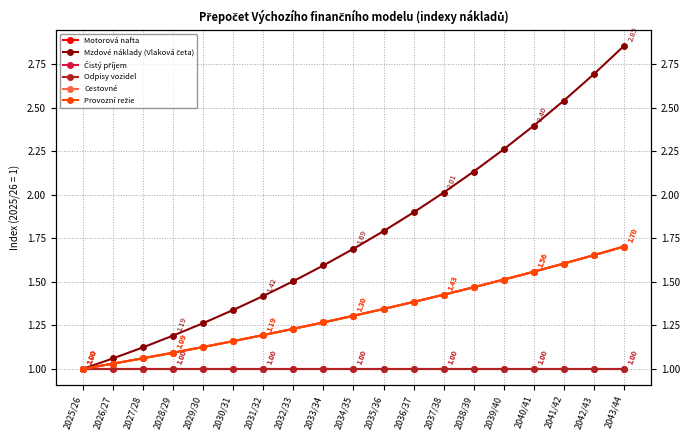

True or false: Odpisy vozidel has more than 0 points higher than both neighbors.

False